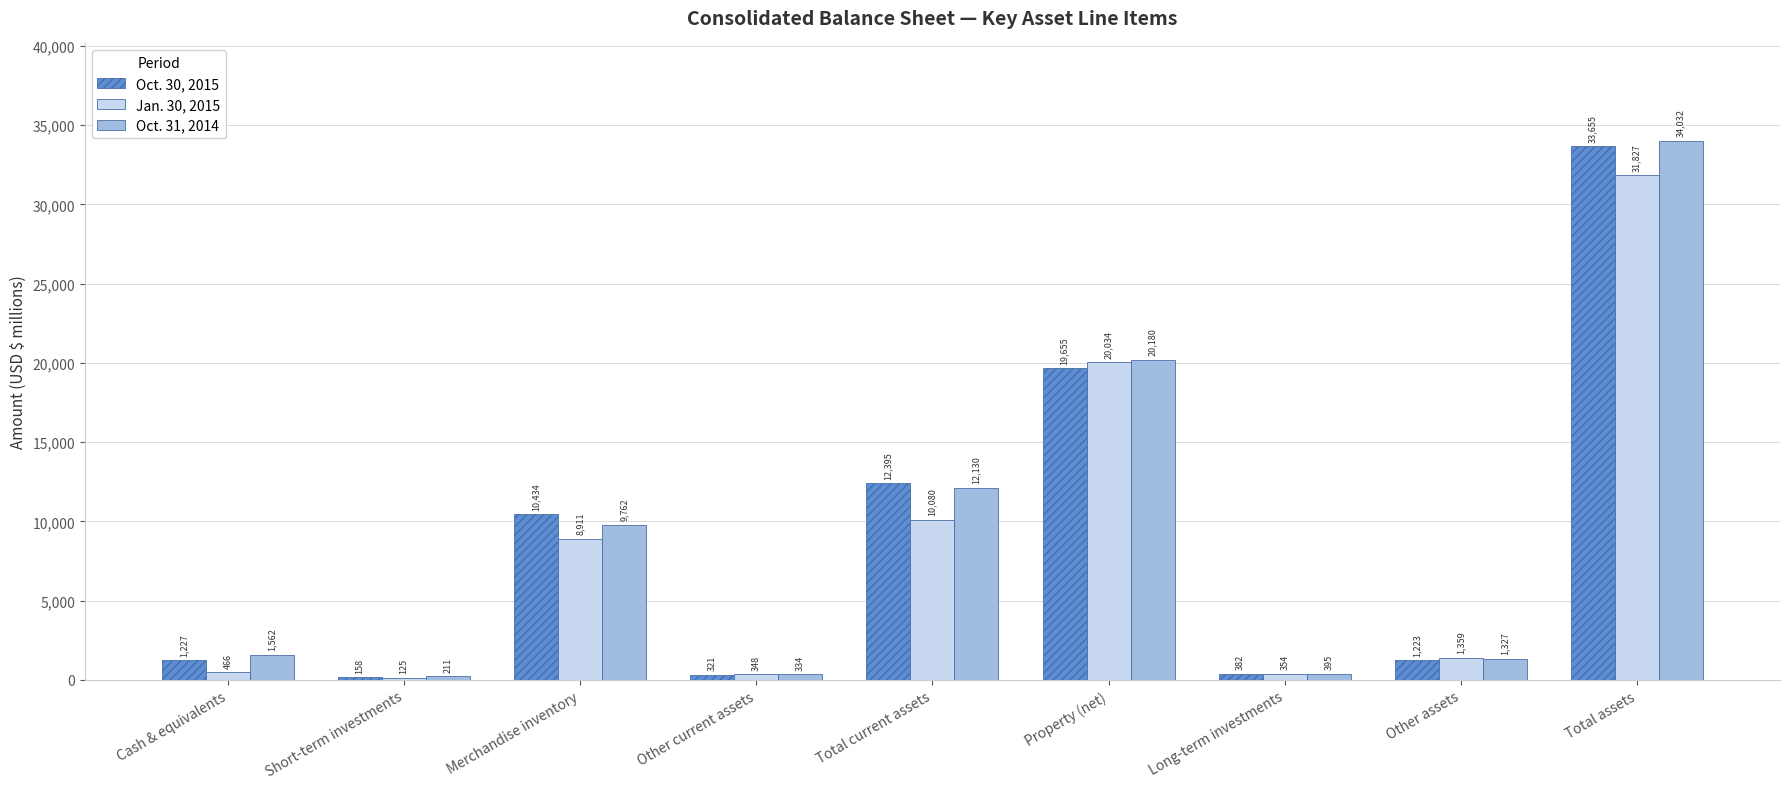

List the series in order of their peak value, lowest first.

Jan. 30, 2015, Oct. 30, 2015, Oct. 31, 2014